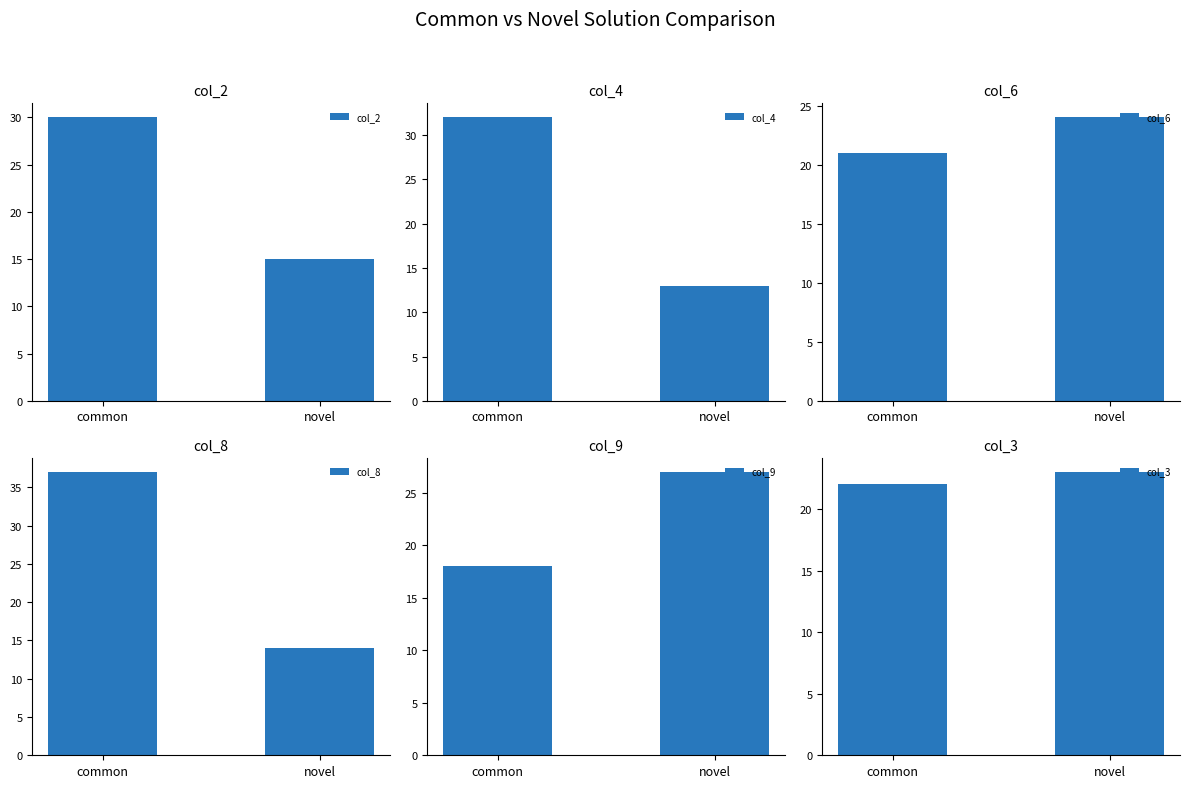

Is it true that col_6 equals 10 at novel?

False